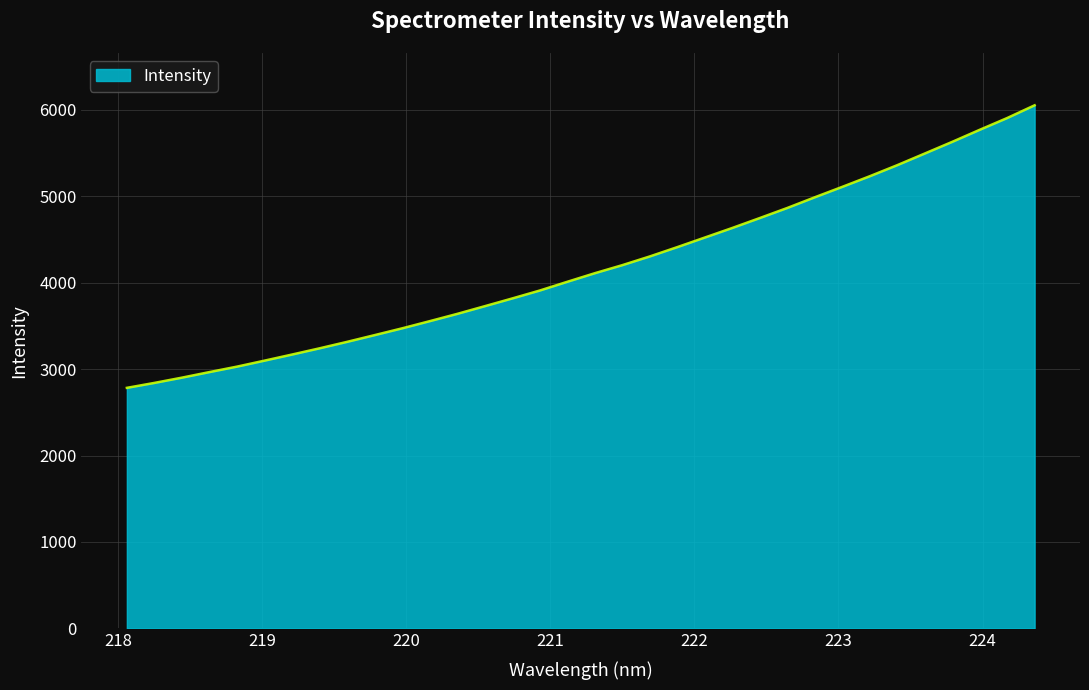

True or false: there are more than 1 points higher than both neighbors.

False